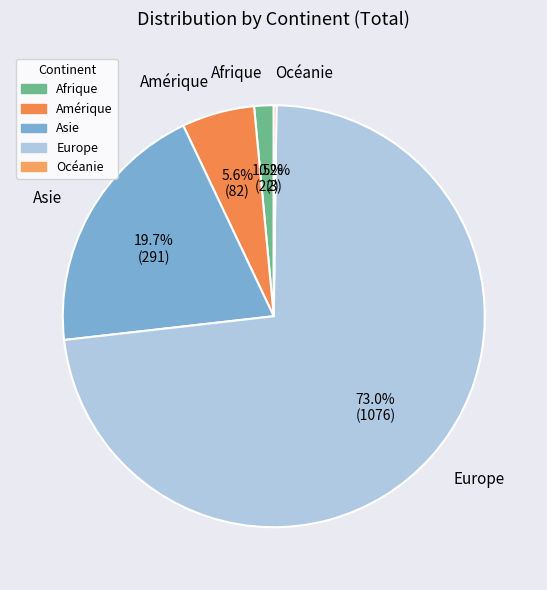

What is the ratio of the value at Asie to the value at Amérique?

3.5